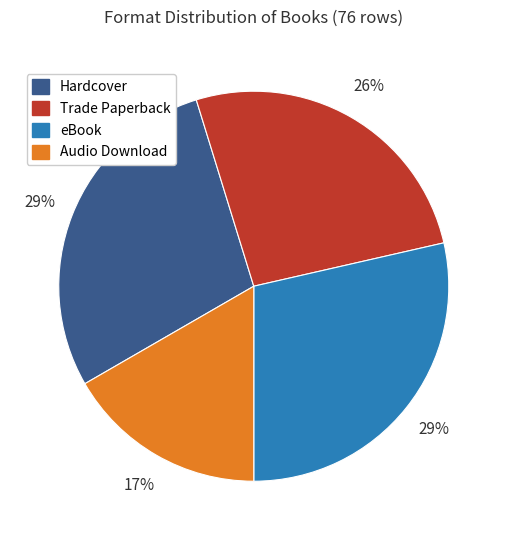

To the nearest percent, what portion does Audio Download represent?

17%